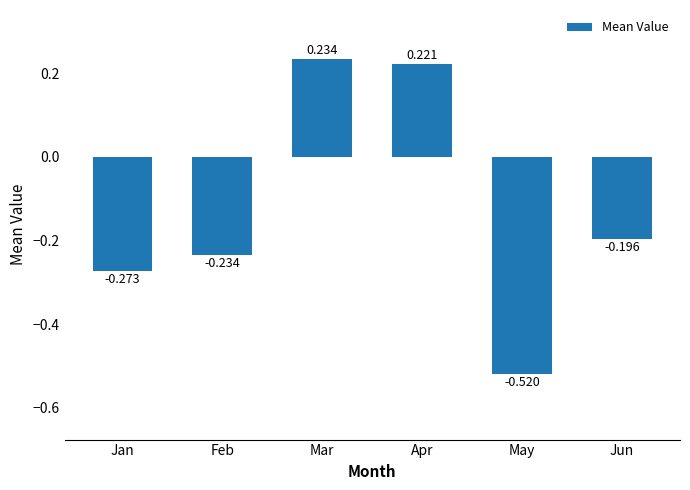

Does the chart contain any negative values?

Yes